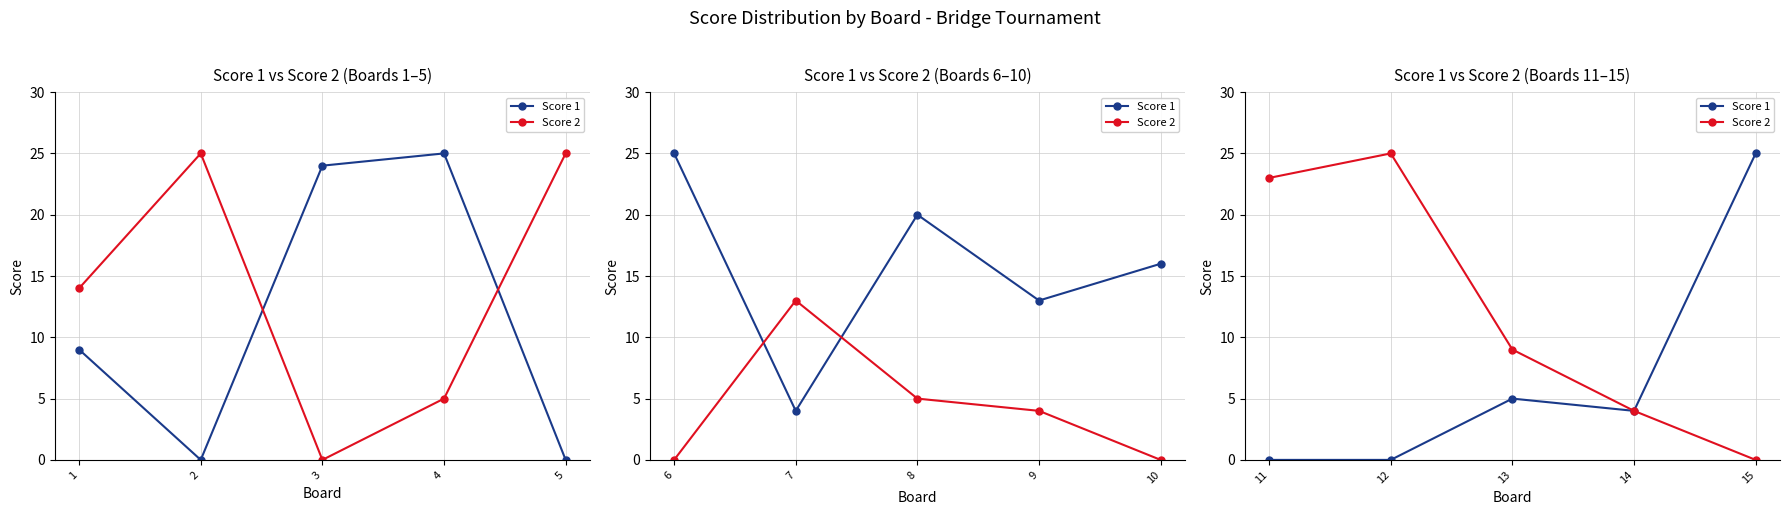

What are all the series names shown in the legend?

Score 1, Score 2